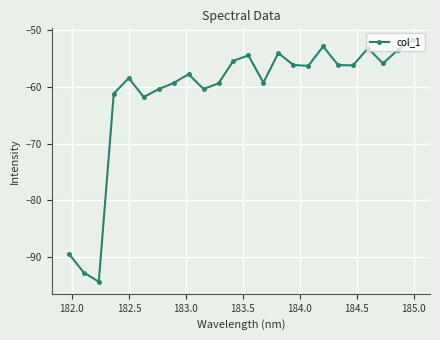

What is the smallest value displayed?

-94.3